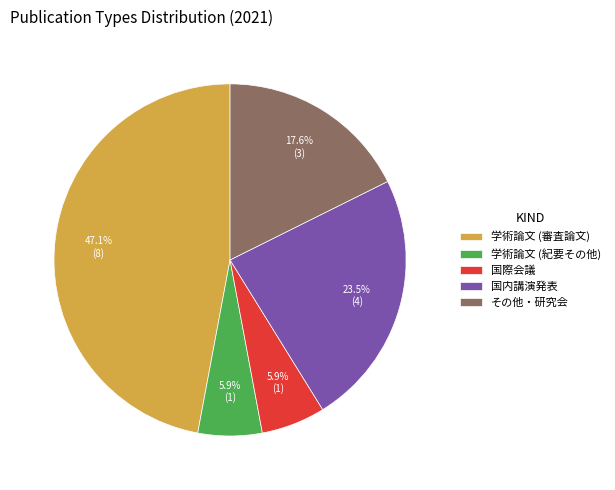

Is その他・研究会 the majority of the pie?

No